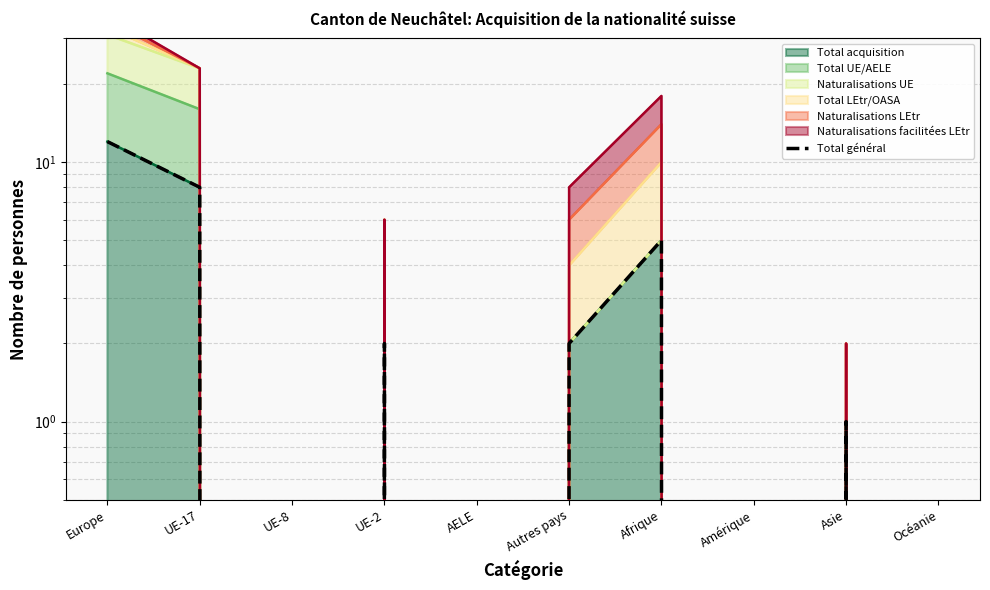

List the labels in order of value, smallest first.

UE-8, AELE, Amérique, Océanie, Asie, UE-2, Autres pays, Afrique, UE-17, Europe